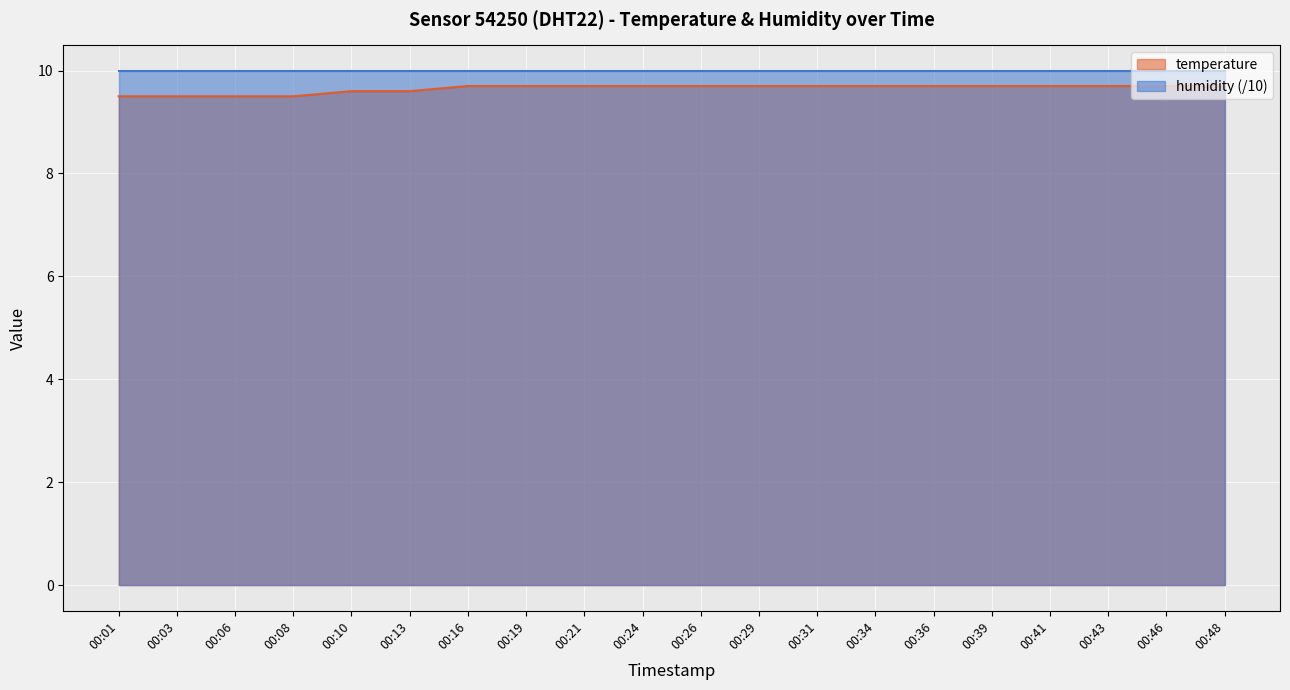

How many lines are shown in the chart?

2